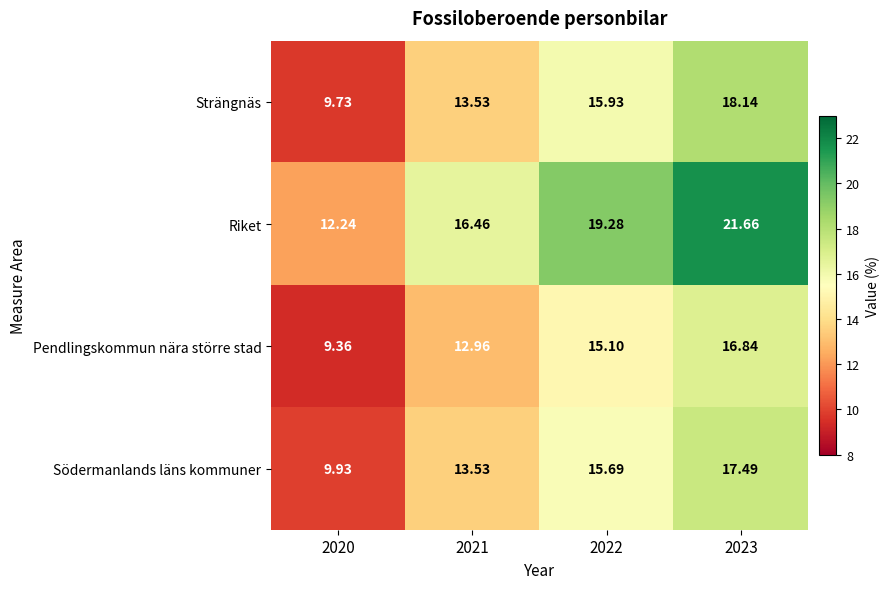

At which category is the sum across all series the highest?

2023